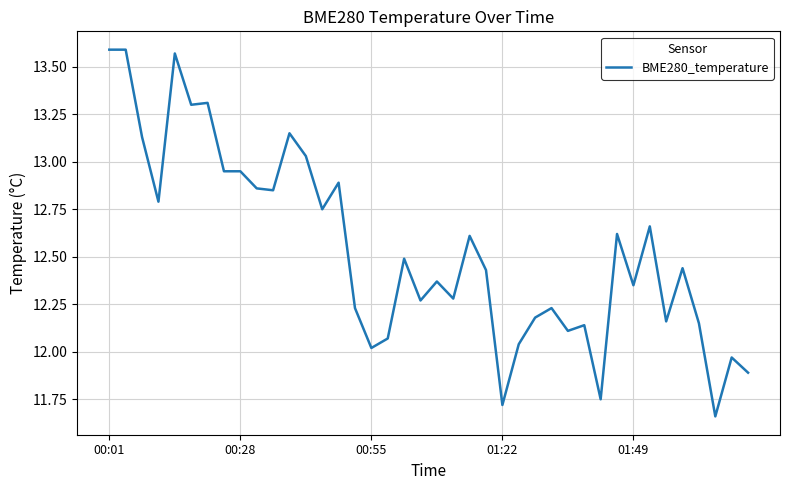

What is the difference between the maximum and minimum values?

1.9